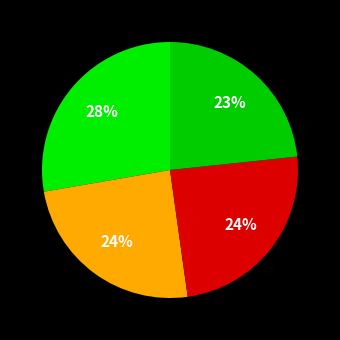

Is there any slice that represents more than half of the pie?

No